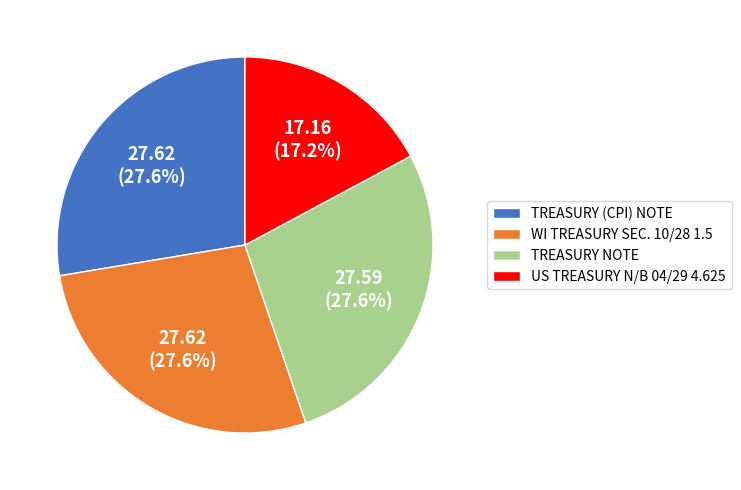

Is it true that WI TREASURY SEC. 10/28 1.5 is 39% of the pie?

False